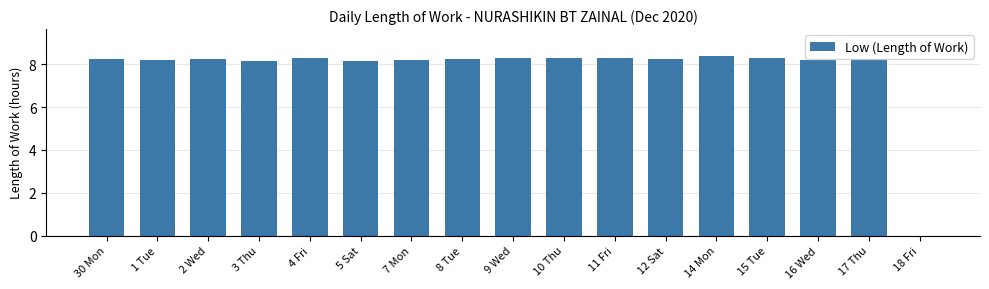

Which label corresponds to the largest value in the chart?

14 Mon